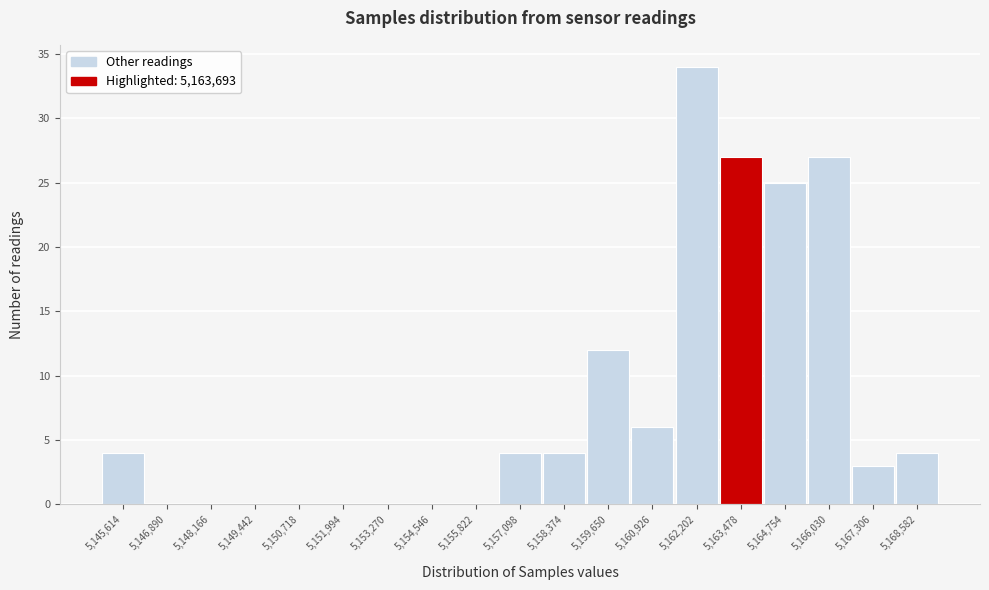

Reading left to right, extract all data points from this chart.

5,145,614=4	5,146,890=0	5,148,166=0	5,149,442=0	5,150,718=0	5,151,994=0	5,153,270=0	5,154,546=0	5,155,822=0	5,157,098=4	5,158,374=4	5,159,650=12	5,160,926=6	5,162,202=34	5,163,478=27	5,164,754=25	5,166,030=27	5,167,306=3	5,168,582=4